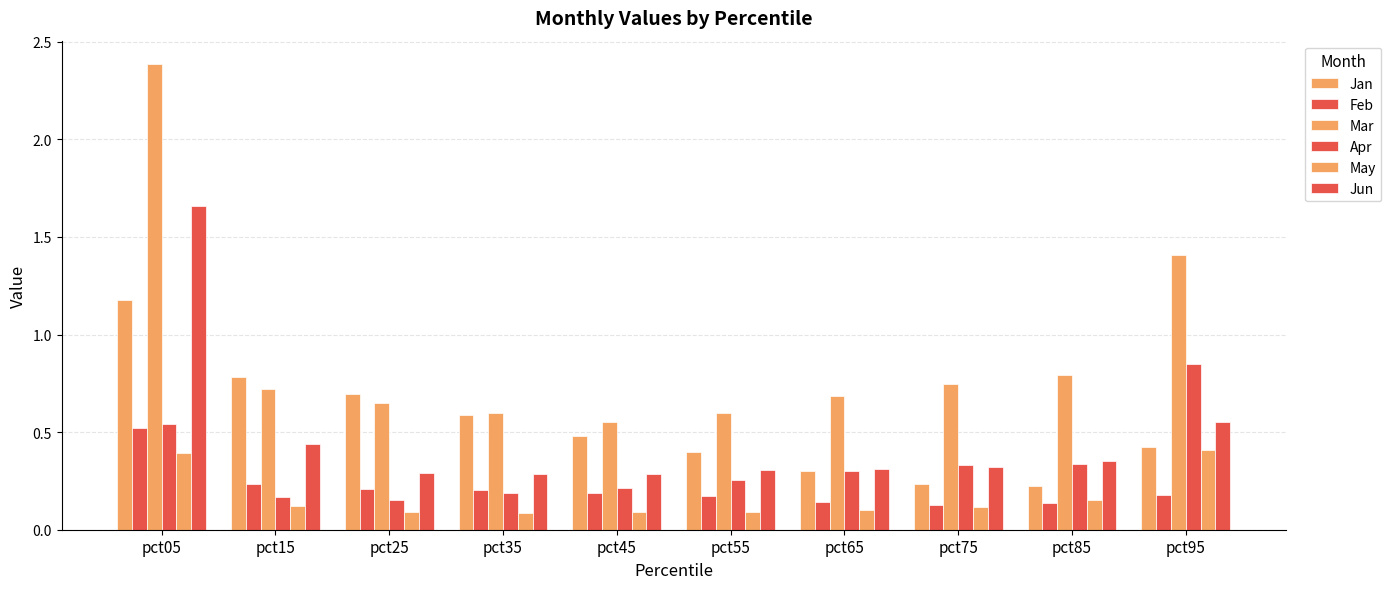

What is the sum of the Feb values at pct35 and pct95?

0.4